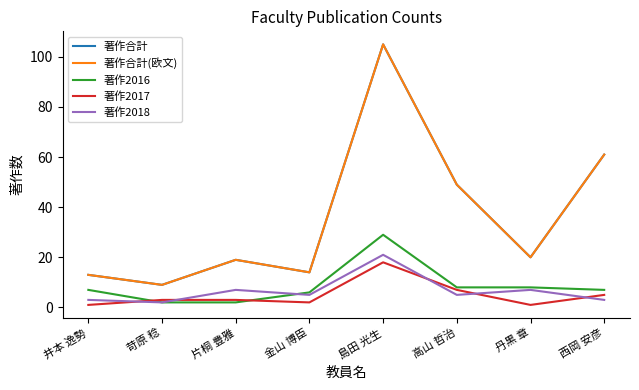

Does the chart have visible grid lines?

No